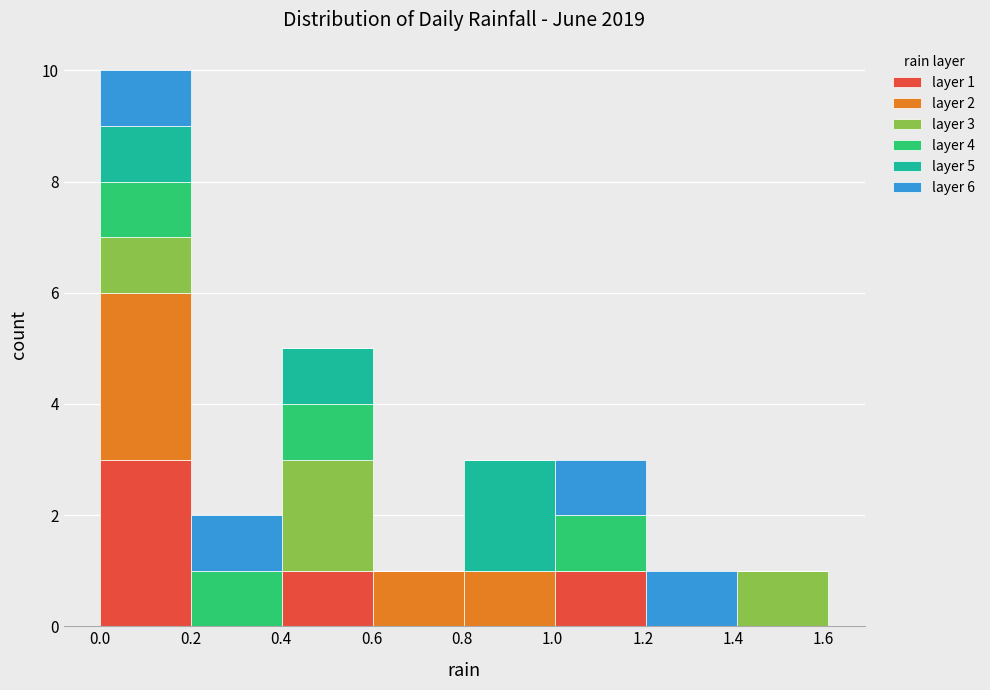

Which range on the x-axis has the tallest stacked bar (by total height)?

0.00 to 0.20